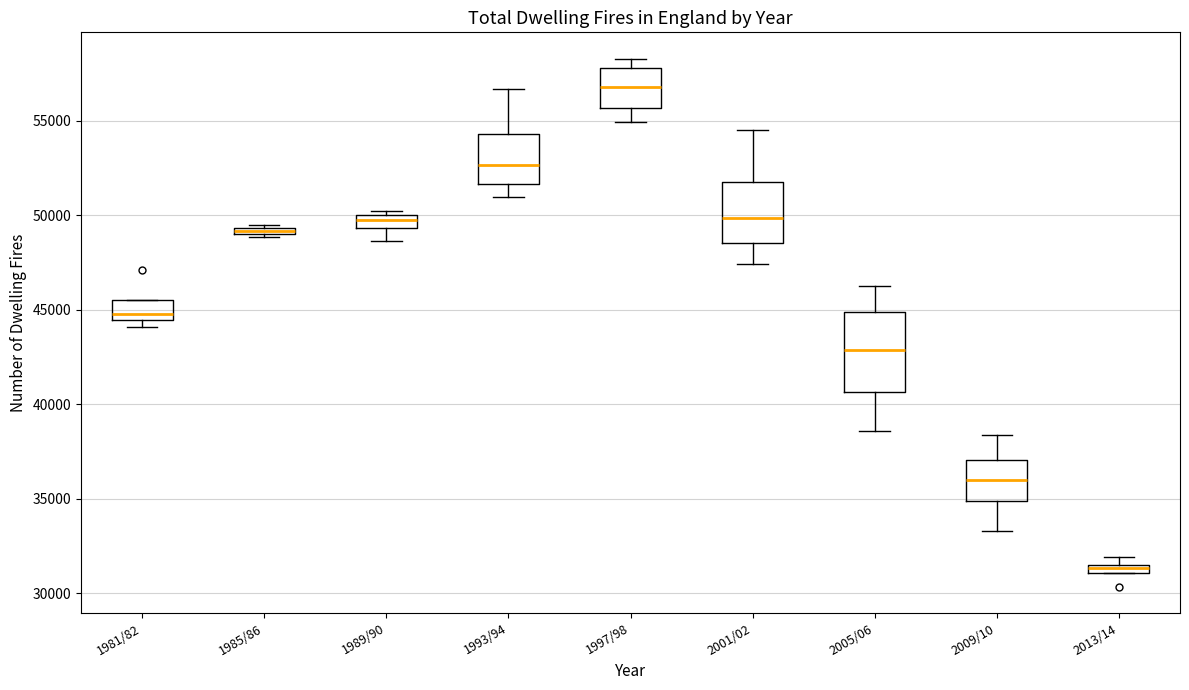

Which box has the lowest median line?

2013/14